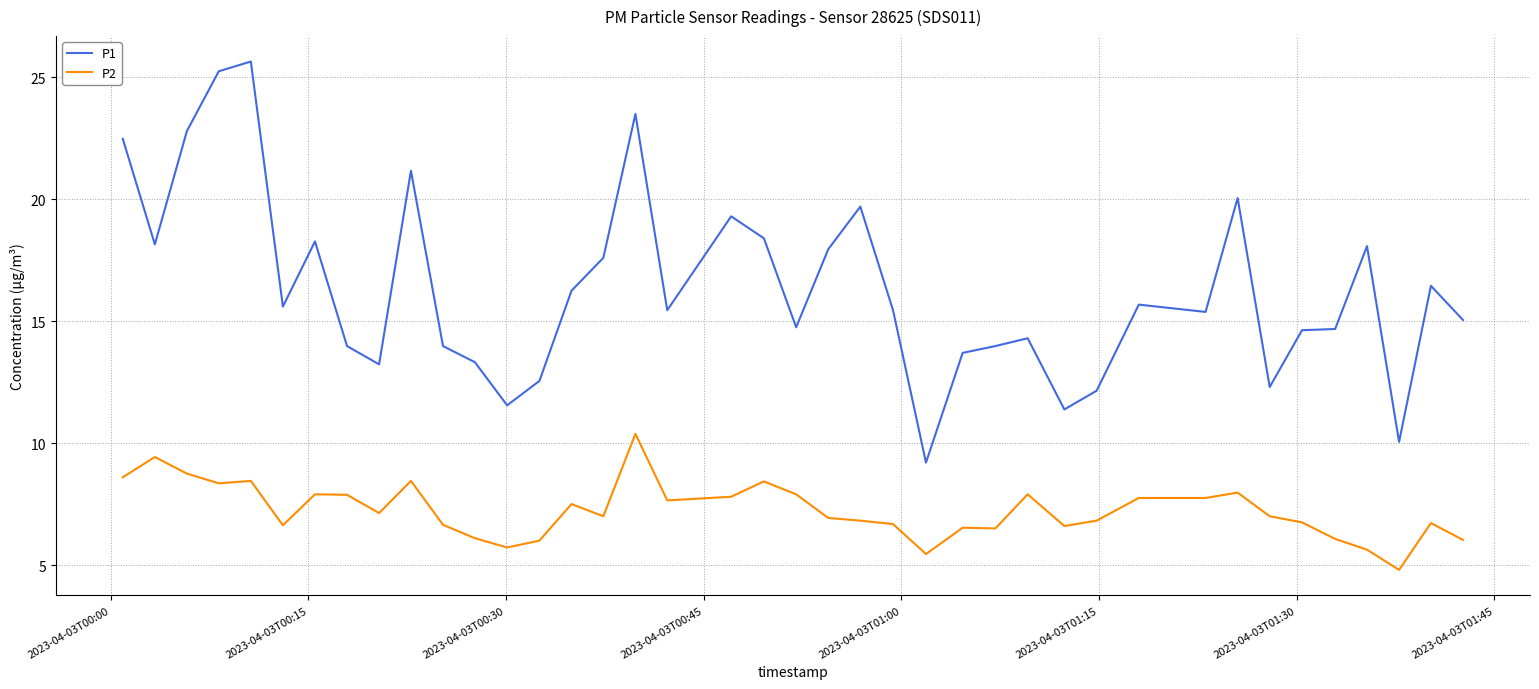

List the series in order of their peak value, lowest first.

P2, P1